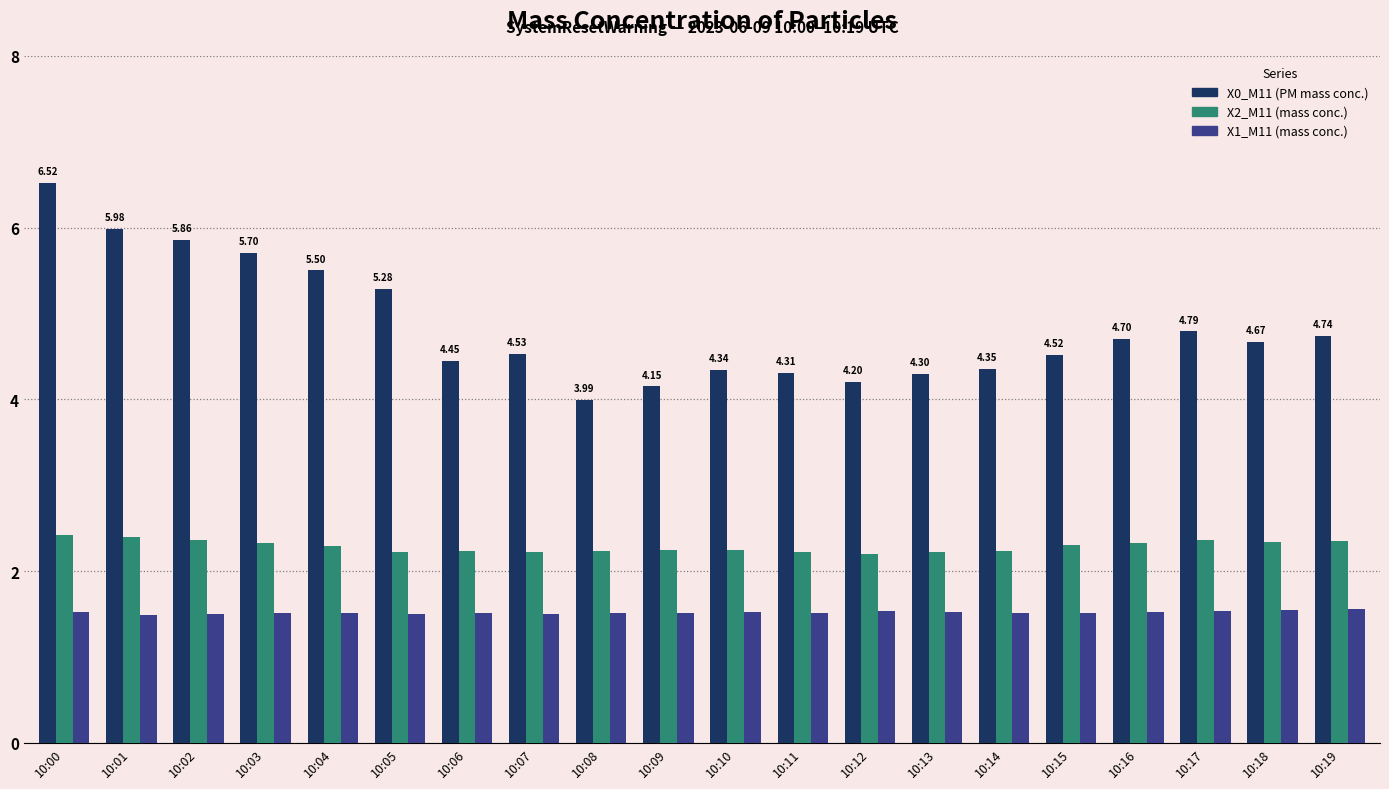

Which series has the largest total across all categories?

X0_M11 (PM mass conc.)